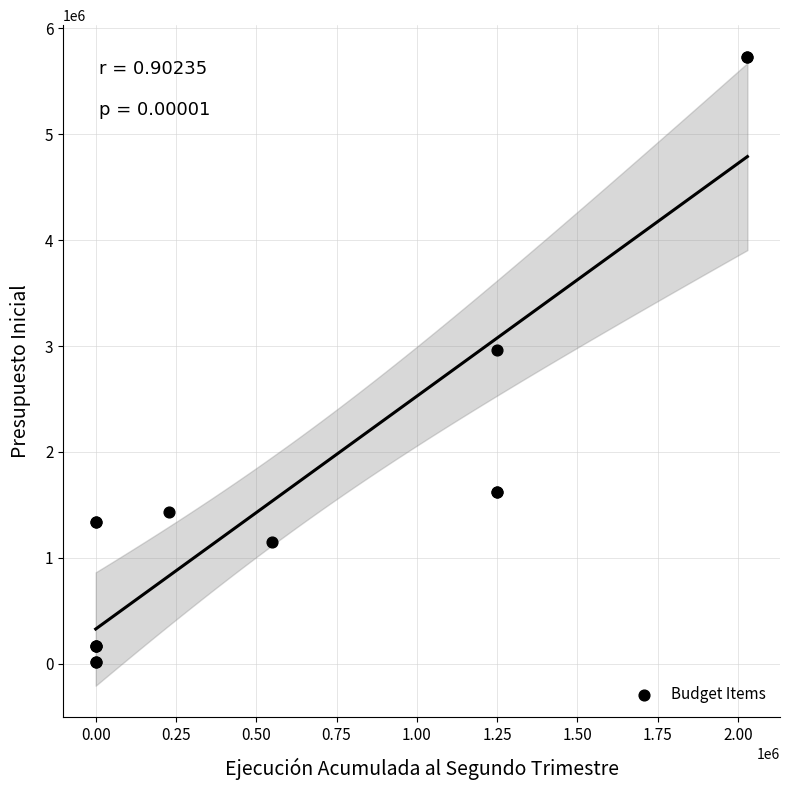

What Y value in the scatter plot is closest to 2874762?

2961250